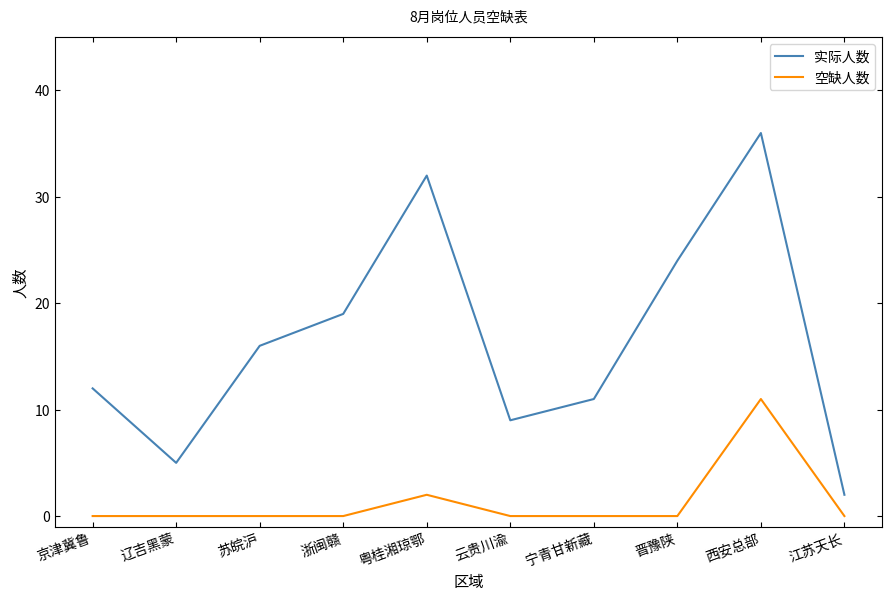

What is the highest value of the 实际人数 series?

36